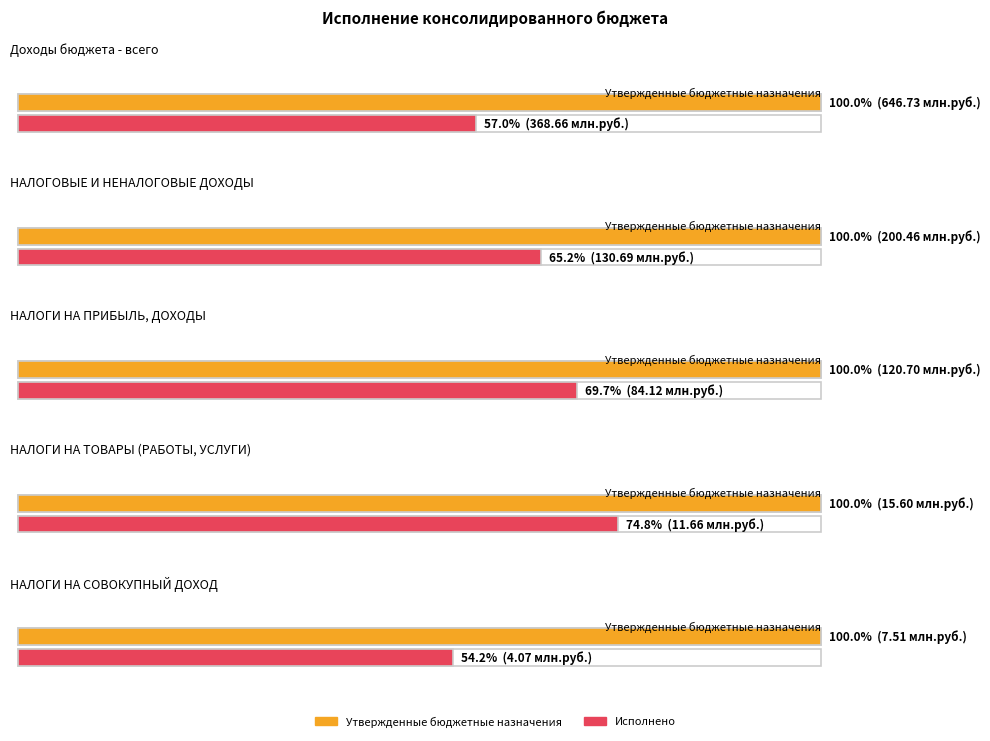

At НАЛОГИ НА ТОВАРЫ (РАБОТЫ, УСЛУГИ), list the series in order from smallest to largest.

Исполнено, Утвержденные бюджетные назначения